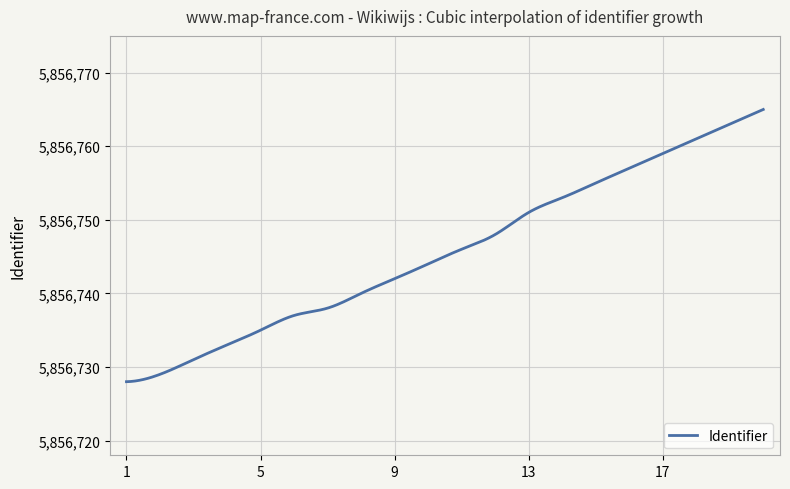

What is the difference between the second highest and second lowest values?

36.9